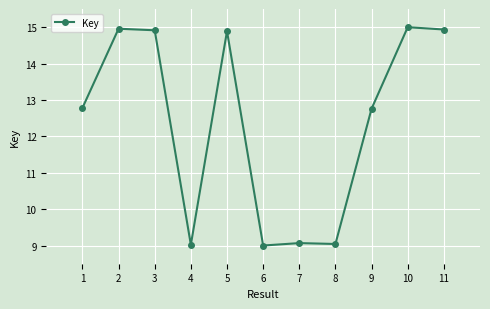

Where is the first local minimum?

4